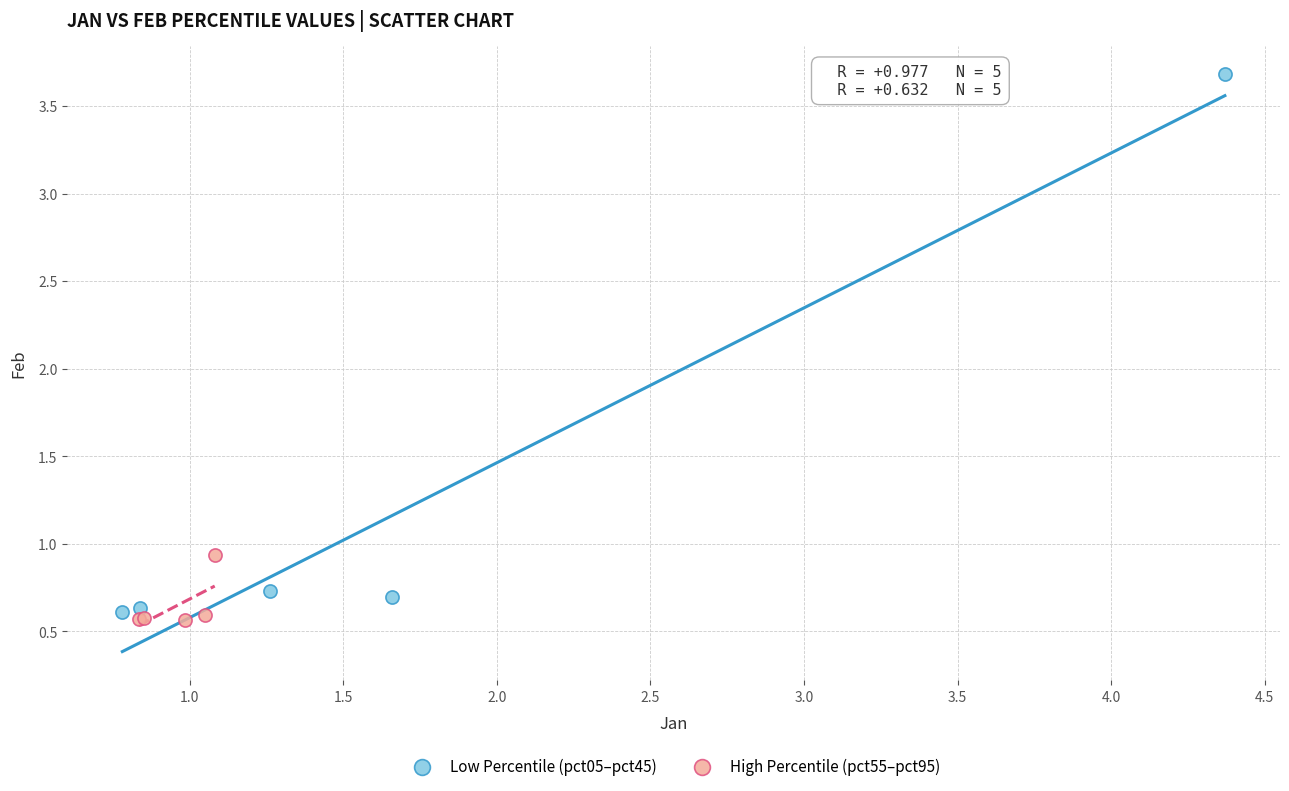

Which series reaches the minimum Y coordinate?

High Percentile (pct55–pct95)